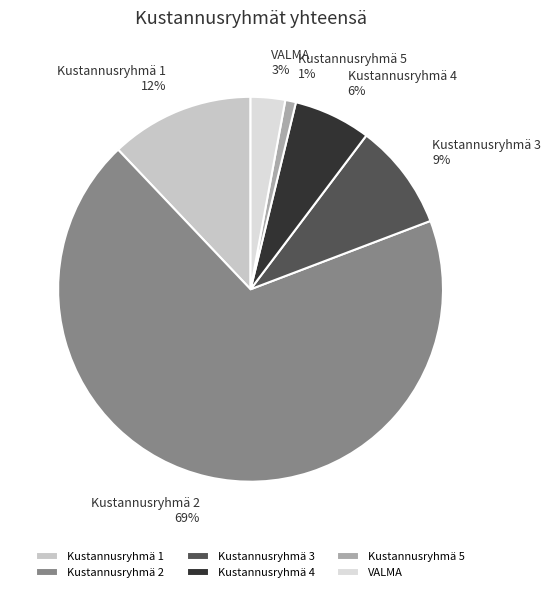

Rank the categories by value from lowest to highest.

Kustannusryhmä 5, VALMA, Kustannusryhmä 4, Kustannusryhmä 3, Kustannusryhmä 1, Kustannusryhmä 2